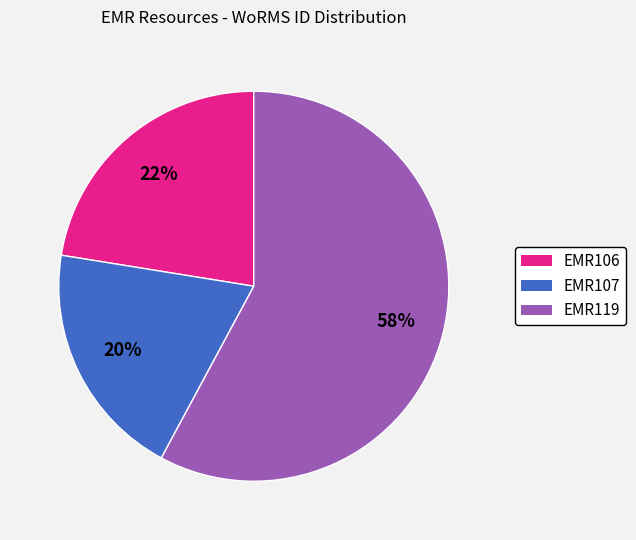

Combined, do EMR107 and EMR119 account for over 50%?

Yes